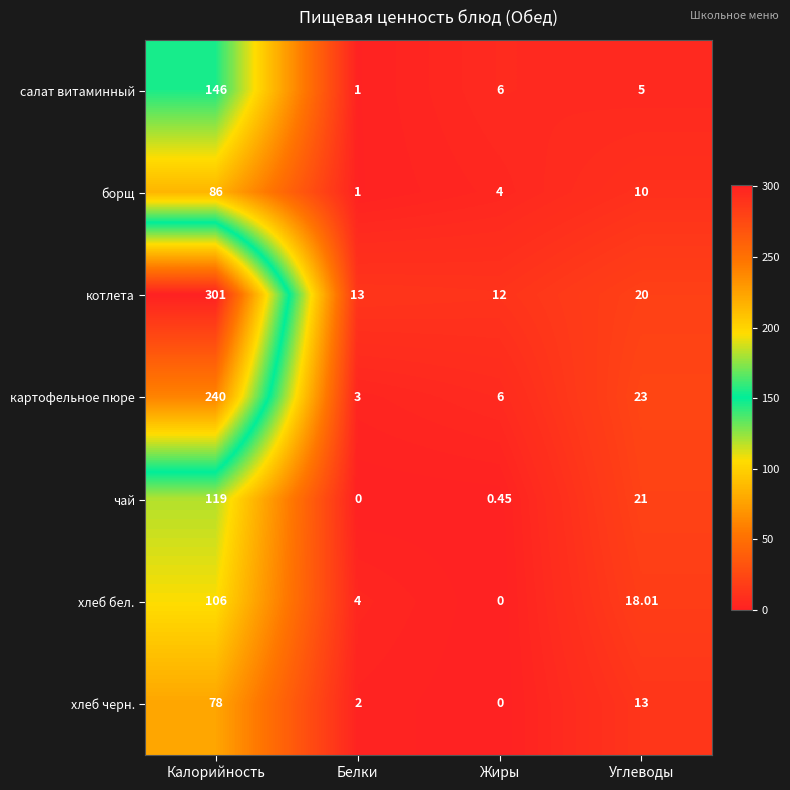

Rank the categories by чай value from highest to lowest.

Калорийность, Углеводы, Жиры, Белки